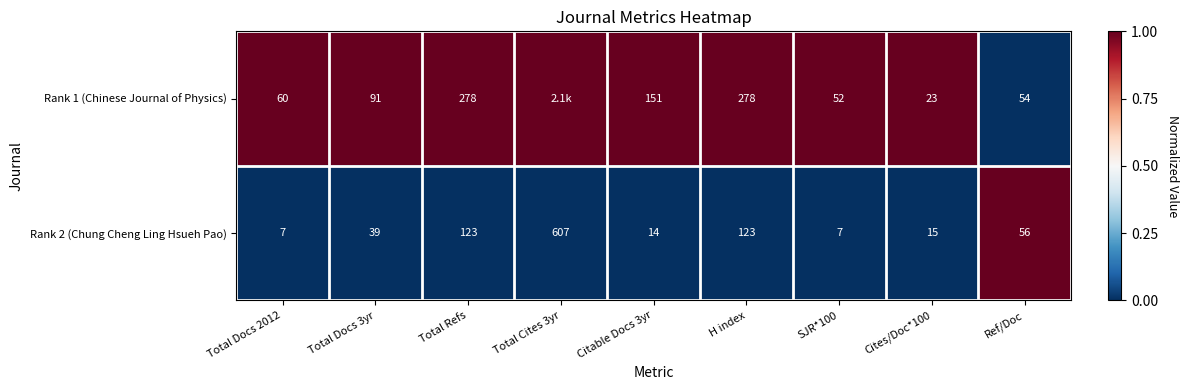

What is the total value across all series at Citable Docs 3yr?

165